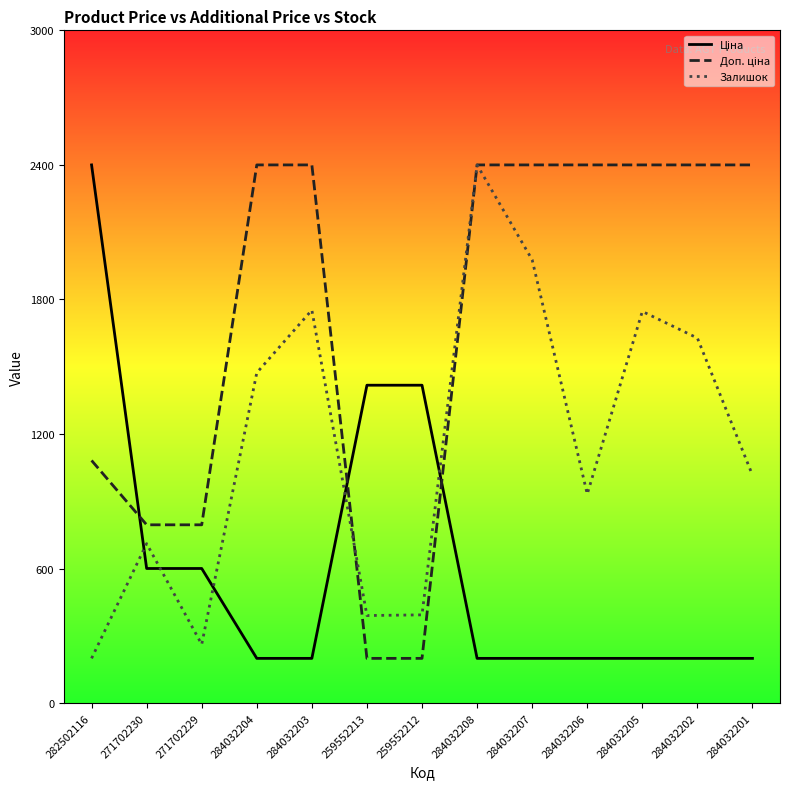

True or false: Залишок and Доп. ціна intersect in this chart.

True